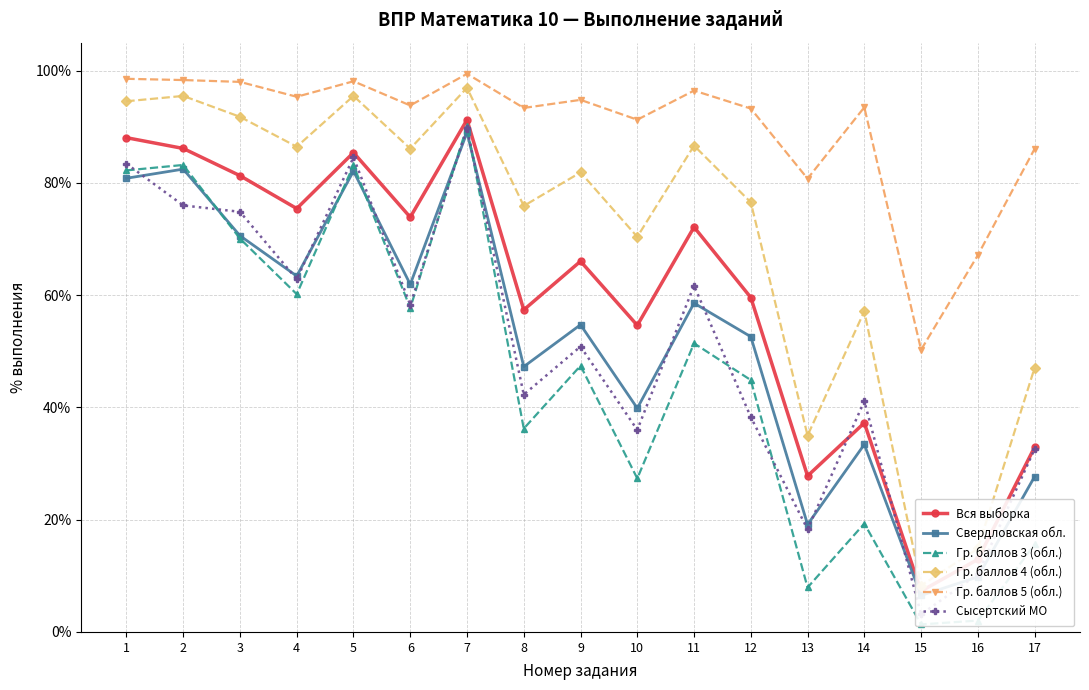

What is the value of the Гр. баллов 5 (обл.) point at the 9th from the left?

94.8